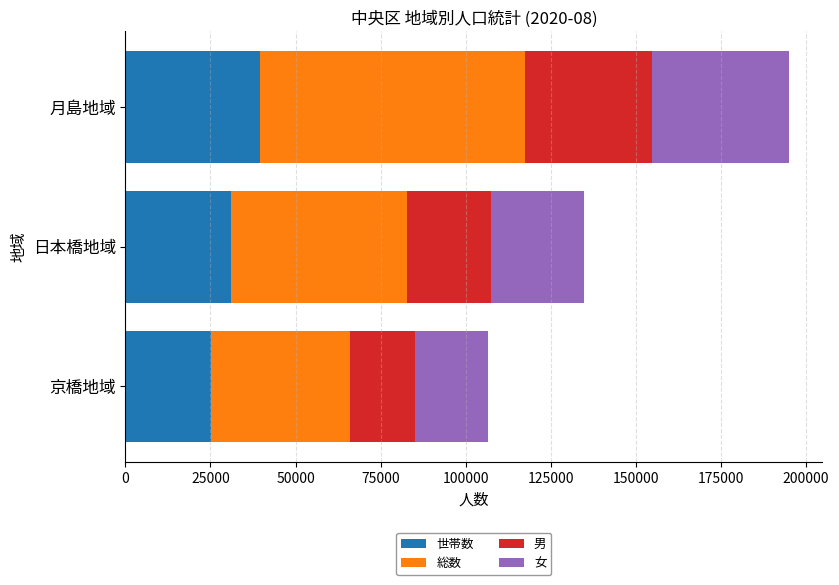

At which category is the sum across all series the highest?

月島地域